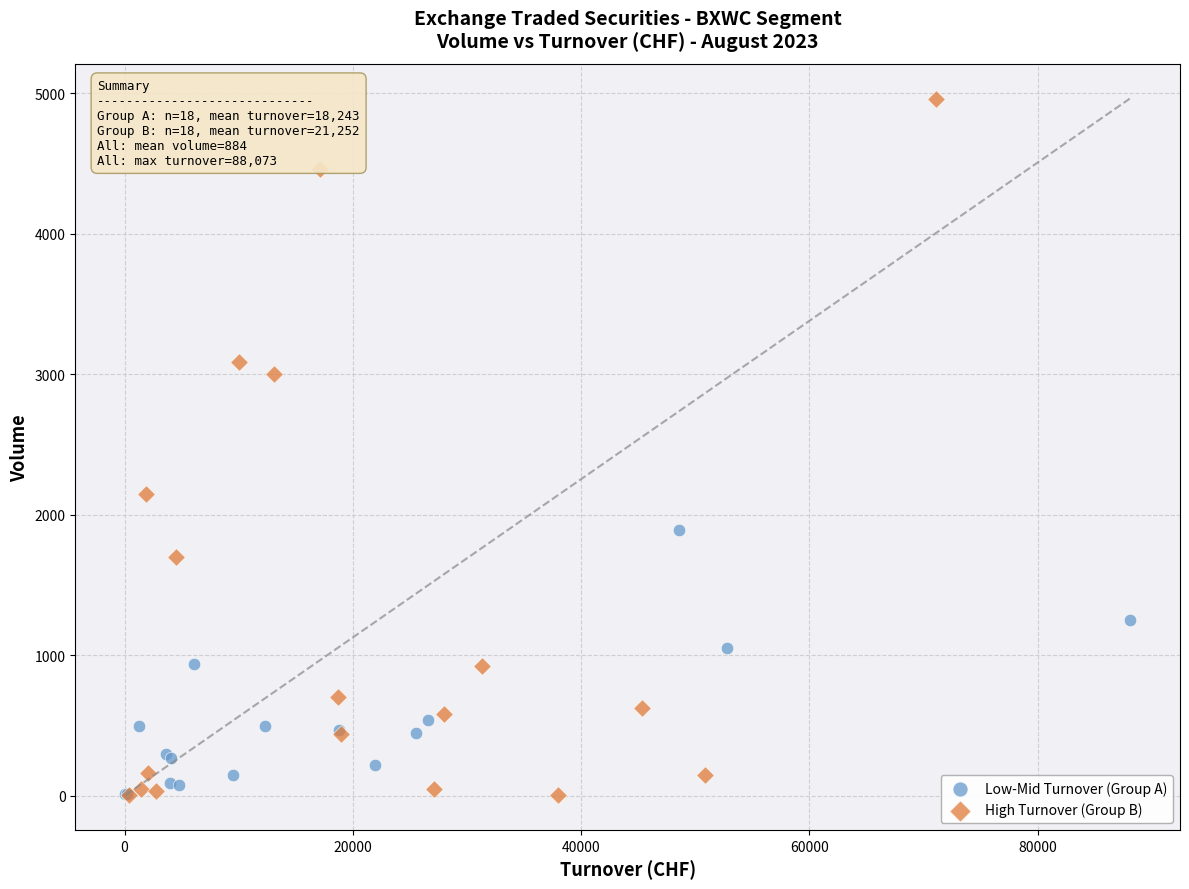

Which series reaches the maximum Y coordinate?

High Turnover (Group B)